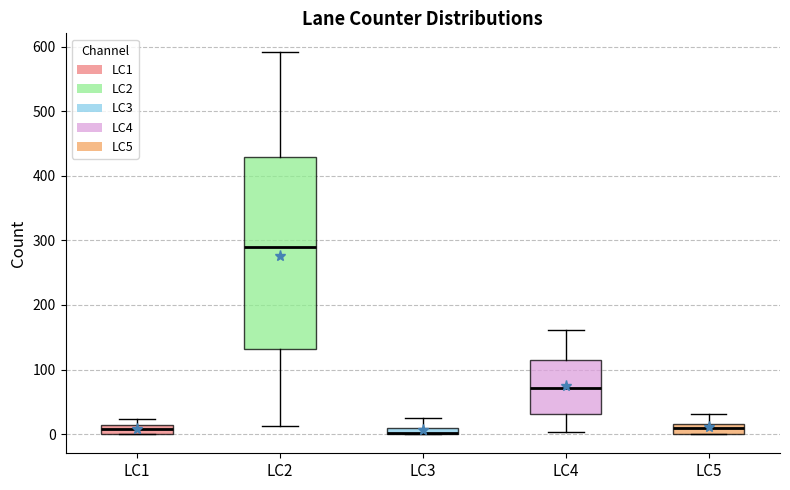

Where is the lower edge of the box for LC5 on the y-axis? The values are not printed on the chart, so give them approximately, as read against the axis.

0